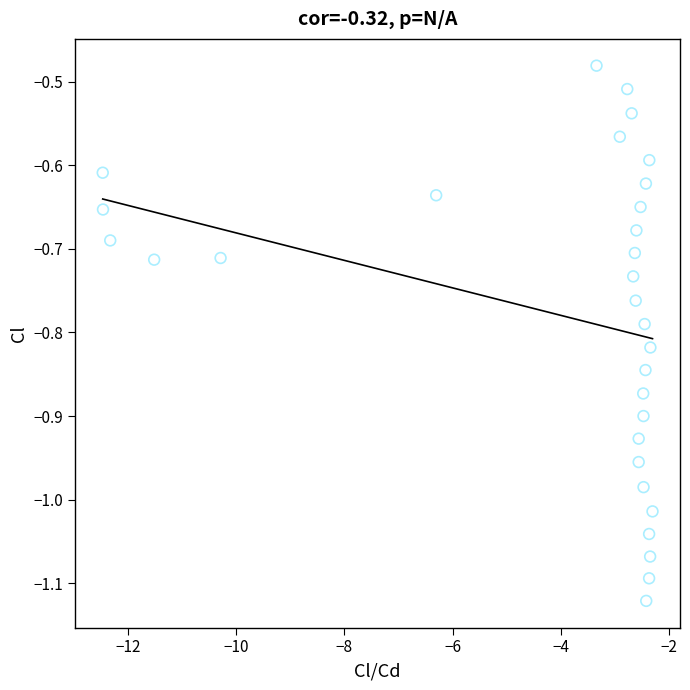

What is the range of X values (max minus min)?

10.2